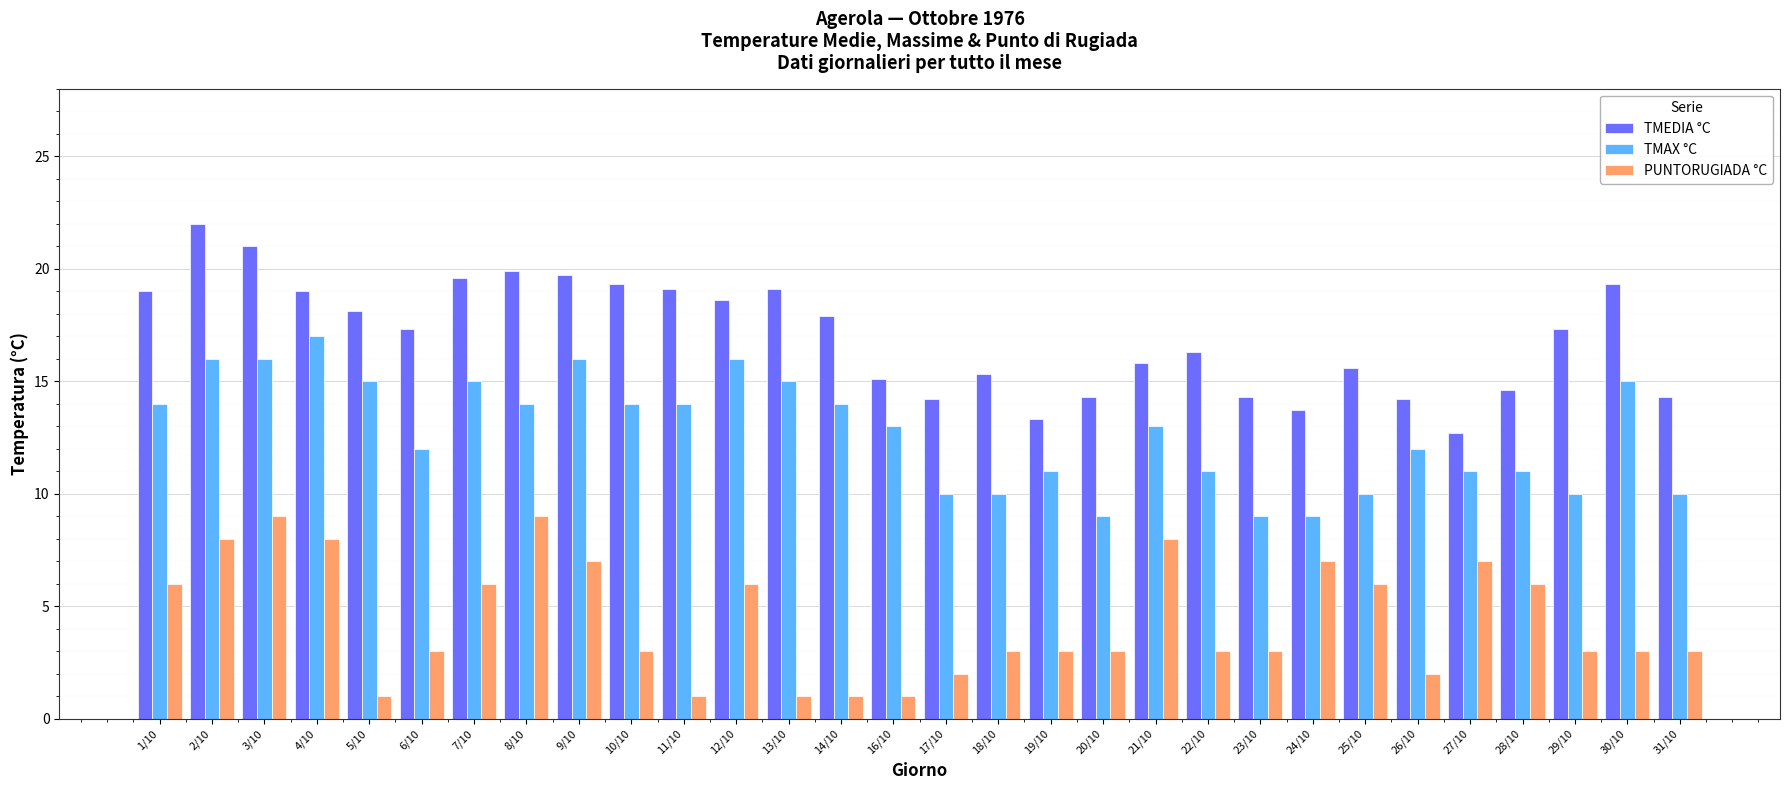

What is the maximum value shown in the chart?

22.0